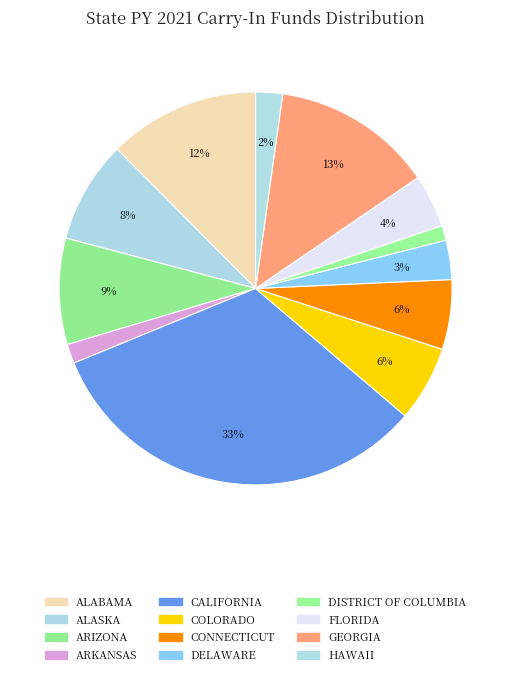

Does CONNECTICUT account for over 50% of the chart?

No